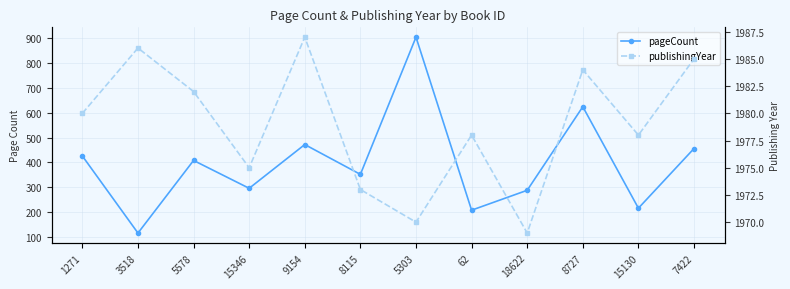

Does the chart have visible grid lines?

Yes